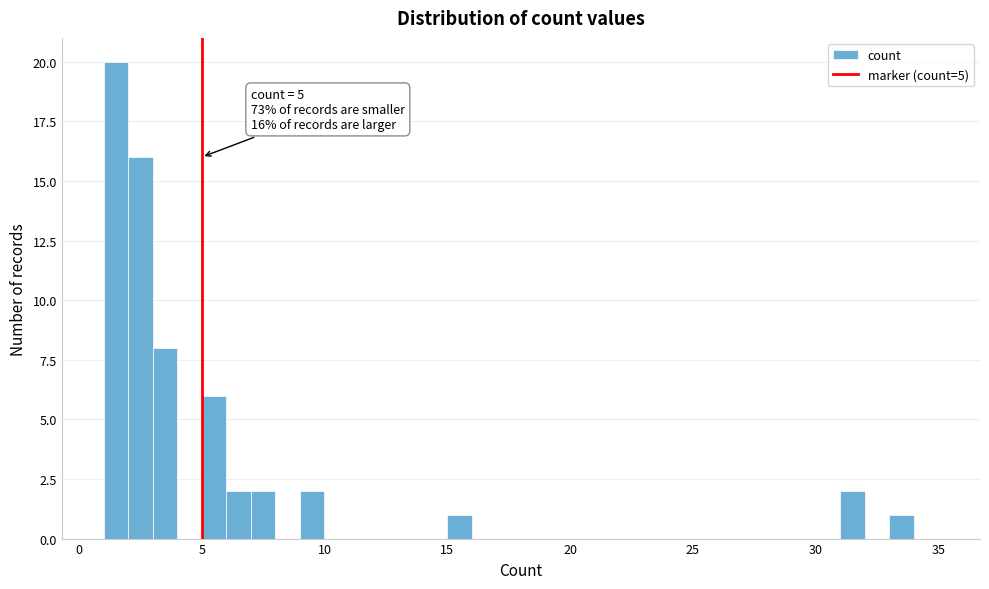

Around what value on the x-axis is the tallest bar? Give the approximate position of its centre, as read against the axis.

1.5